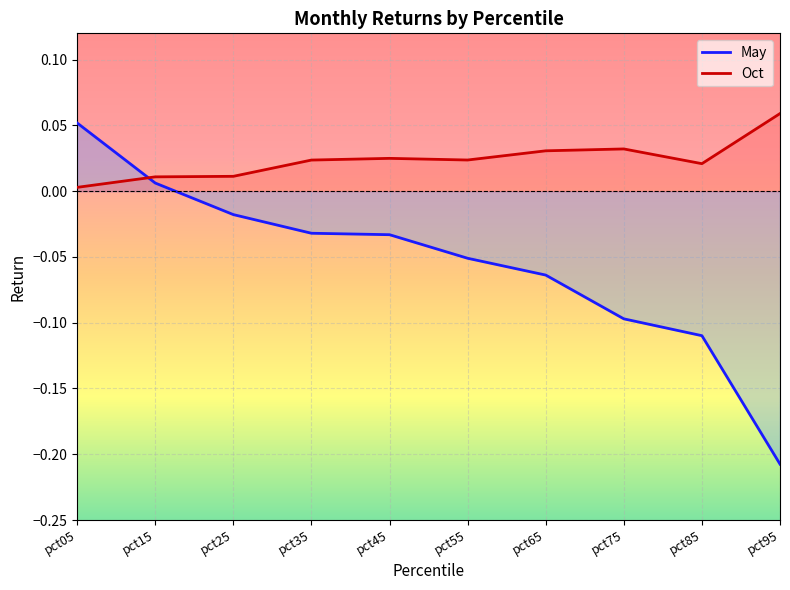

Which series ends up on top after the final intersection of May and Oct?

Oct